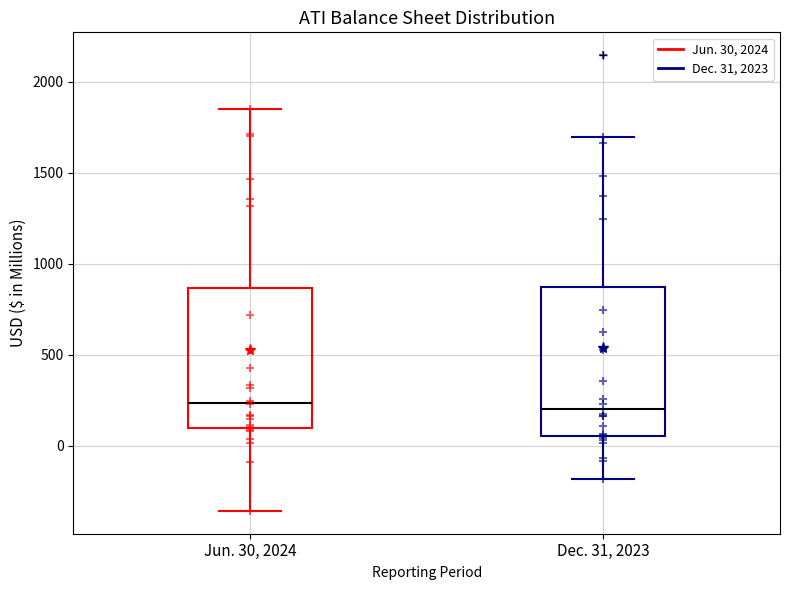

Reading left to right, transcribe this box plot: for each box, give where its median line is, the range the box spans, and where its two whiskers end, as read against the y-axis. The values are not printed on the chart, so give them approximately, as read against the axis.

Jun. 30, 2024: median 250, box 100 to 850, whiskers -350 to 1850
Dec. 31, 2023: median 200, box 50 to 850, whiskers -200 to 1700